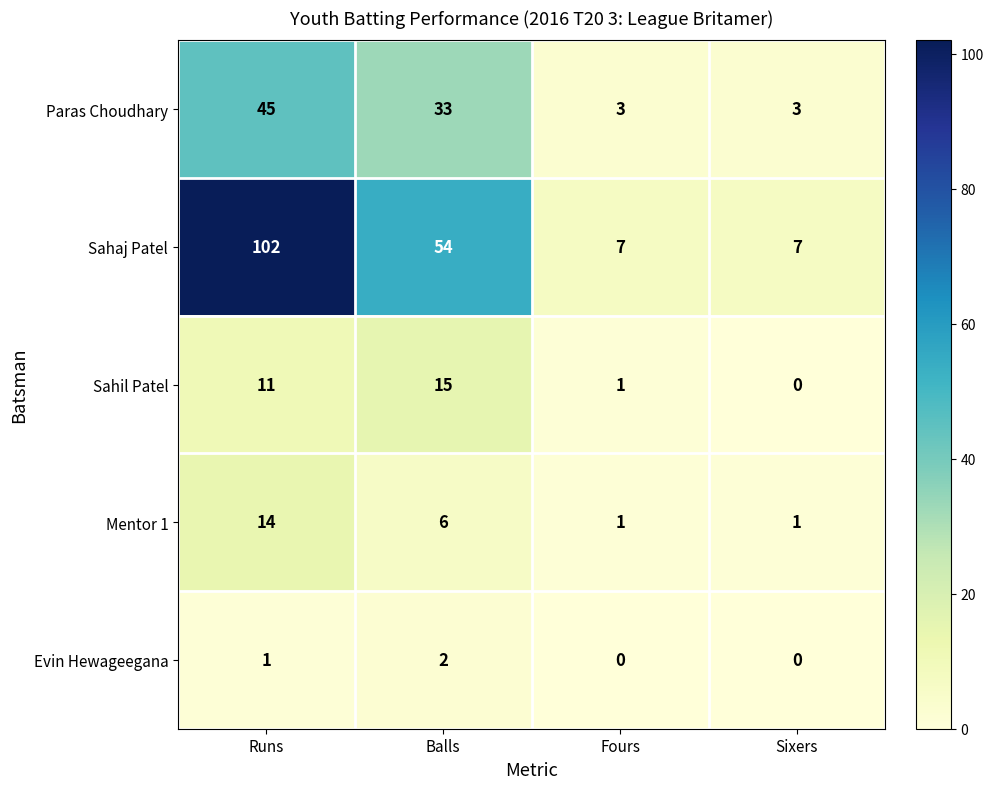

What is the total value across all series at Runs?

173